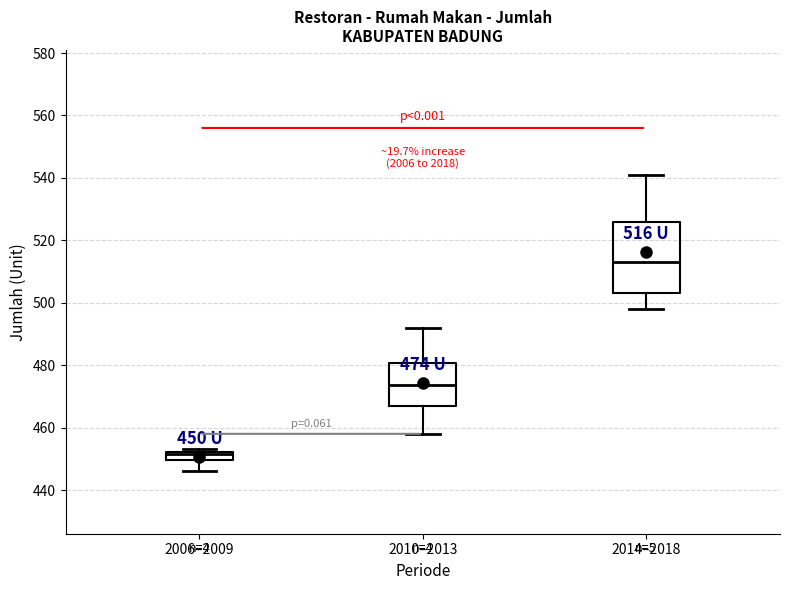

Which box is the tallest, from its lower edge to its upper edge?

2014–2018